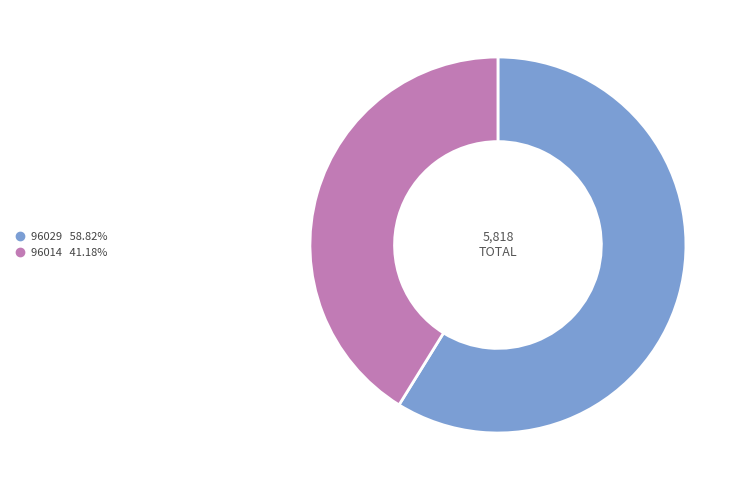

Which slice is the smallest?

96014